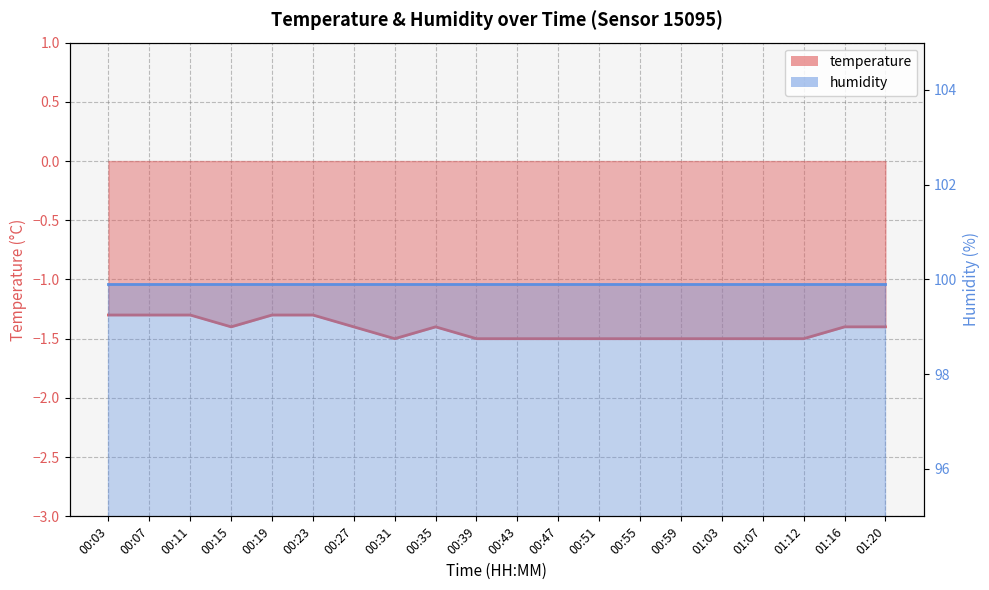

The chart shows a value of -1.4 at 00:27. True or false?

True